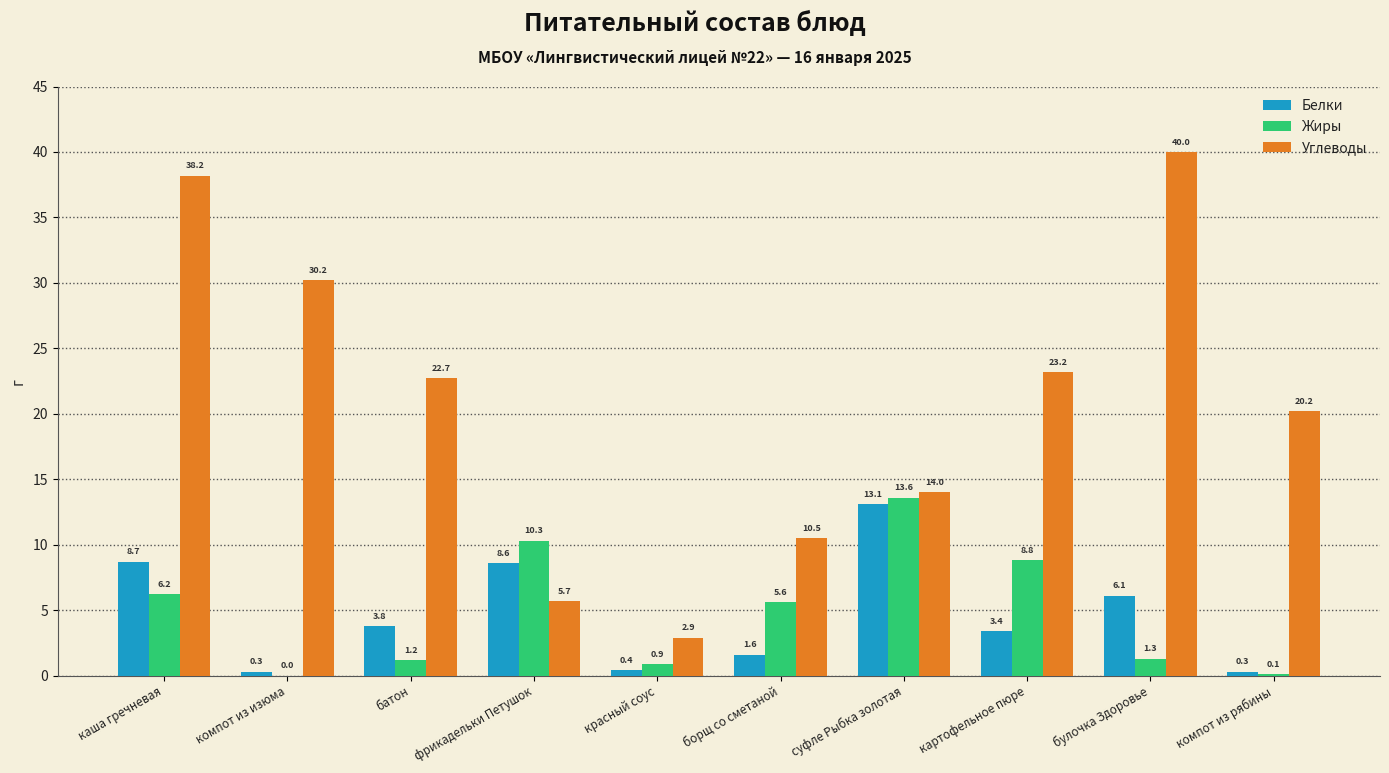

How many categories are shown in the chart?

10